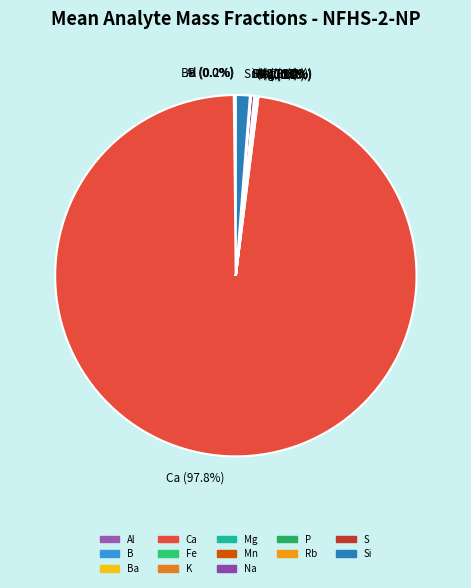

Which category accounts for the majority?

Ca (97.8%)